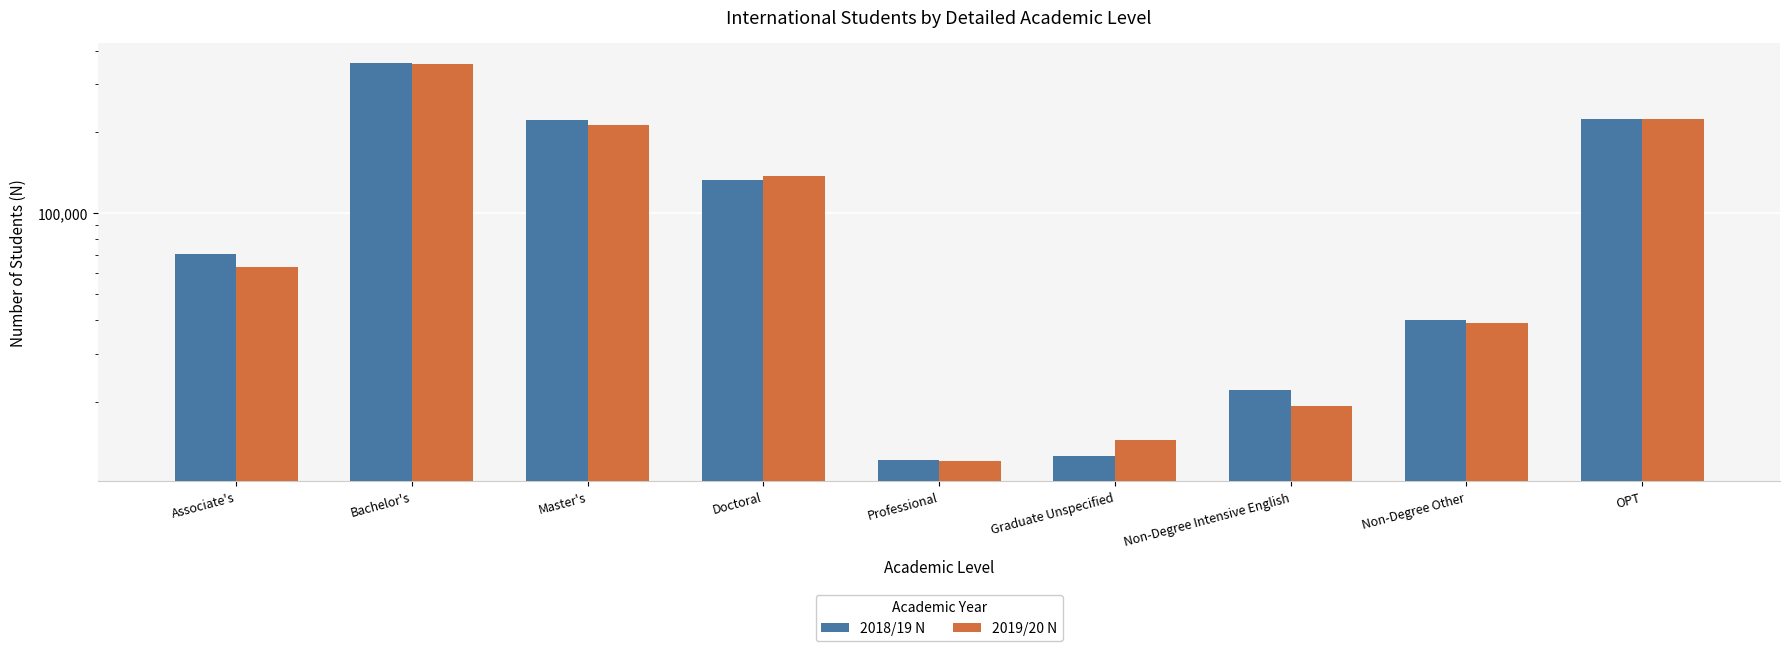

Which series has the largest total across all categories?

2018/19 N